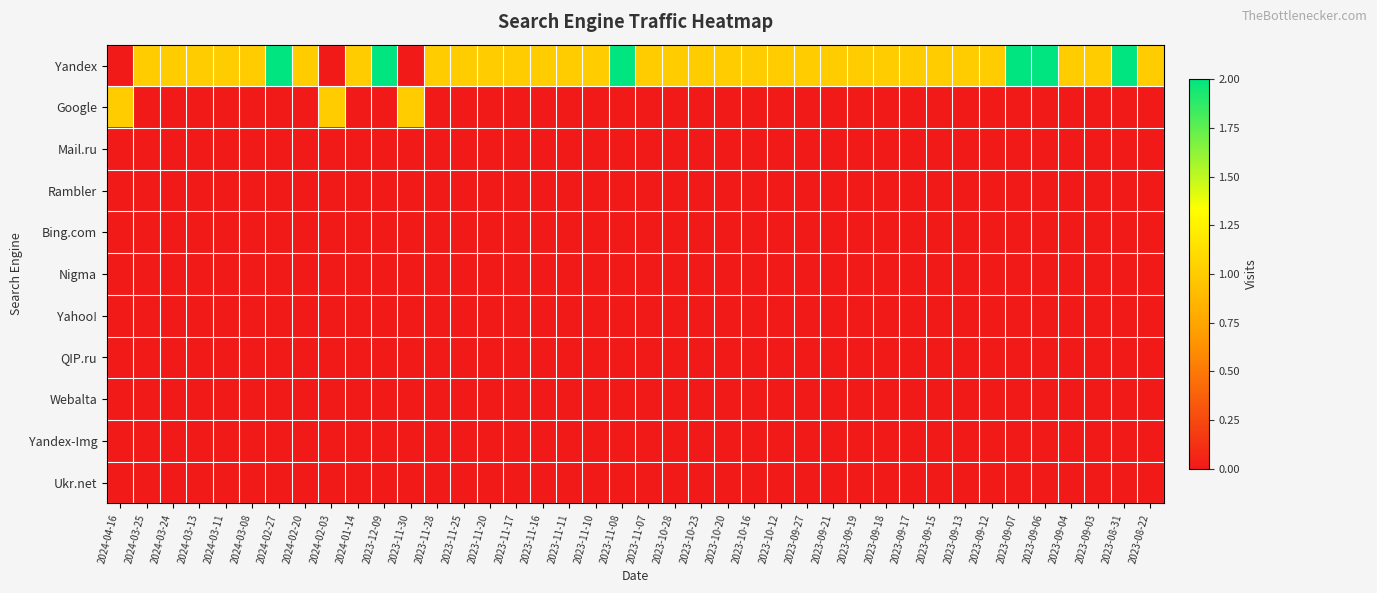

Rank the series at 2024-03-24 from highest to lowest value.

Yandex, Google, Mail.ru, Rambler, Bing.com, Nigma, Yahoo!, QIP.ru, Webalta, Yandex-Img, Ukr.net